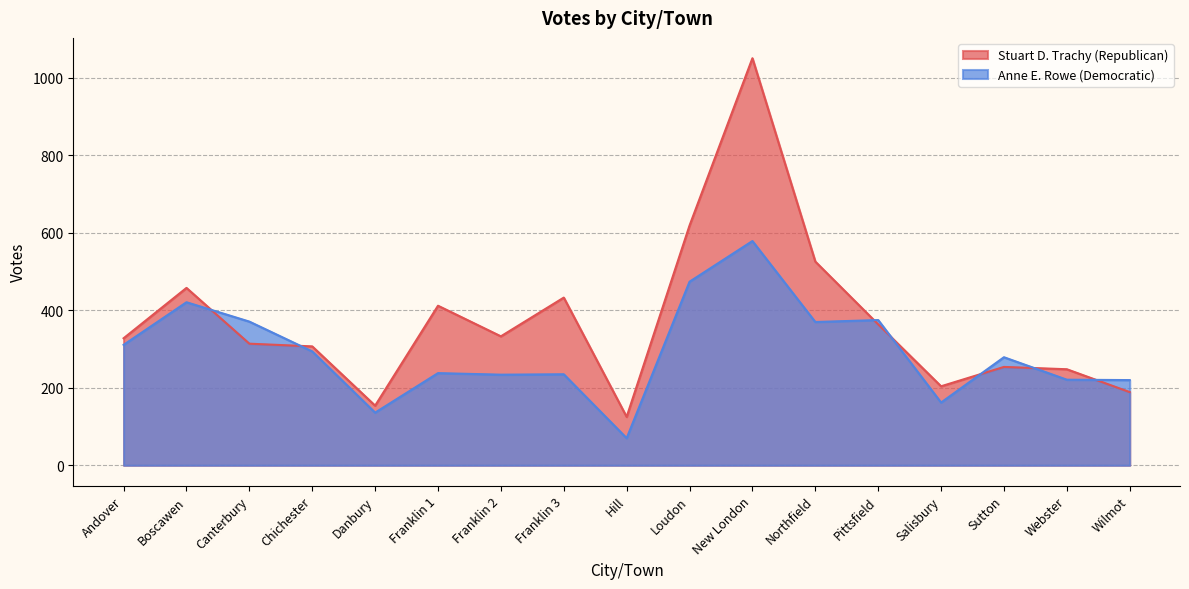

The Stuart D. Trachy (Republican) series shows 262 at Boscawen. True or false?

False